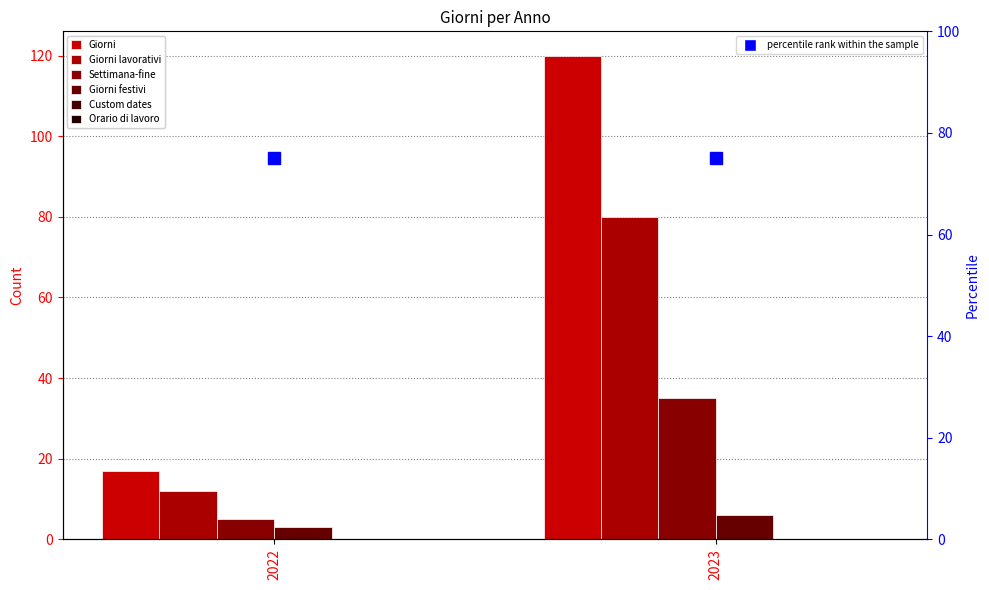

What is the total value across all series at 2022?

37